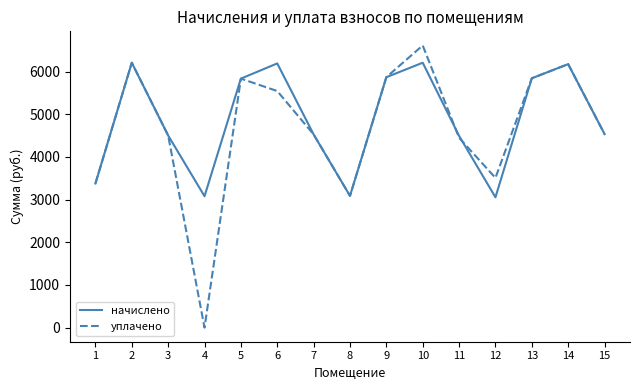

At which label does уплачено reach its minimum?

4